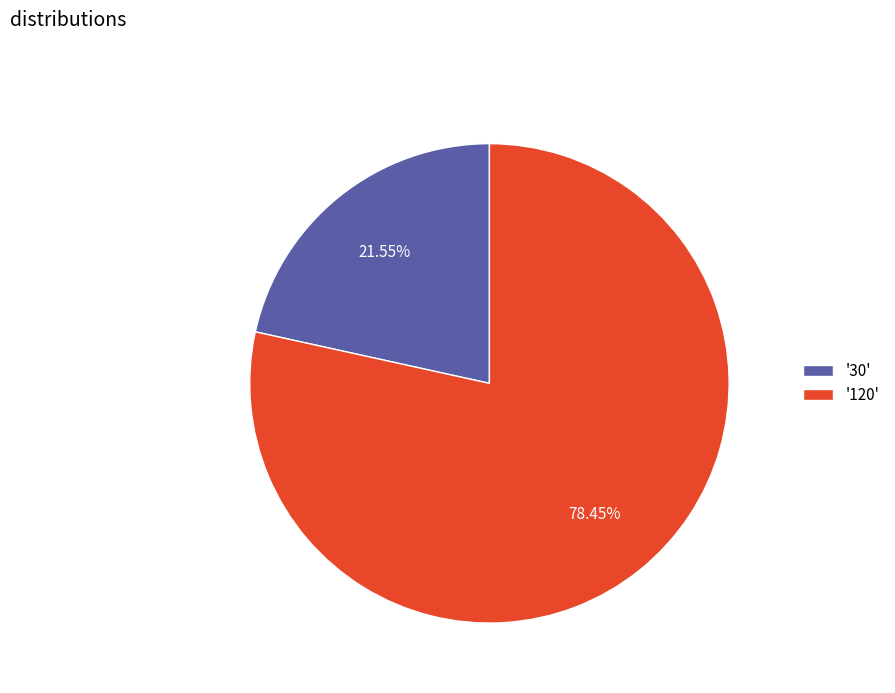

Between '30' and '120', which is larger?

'120'